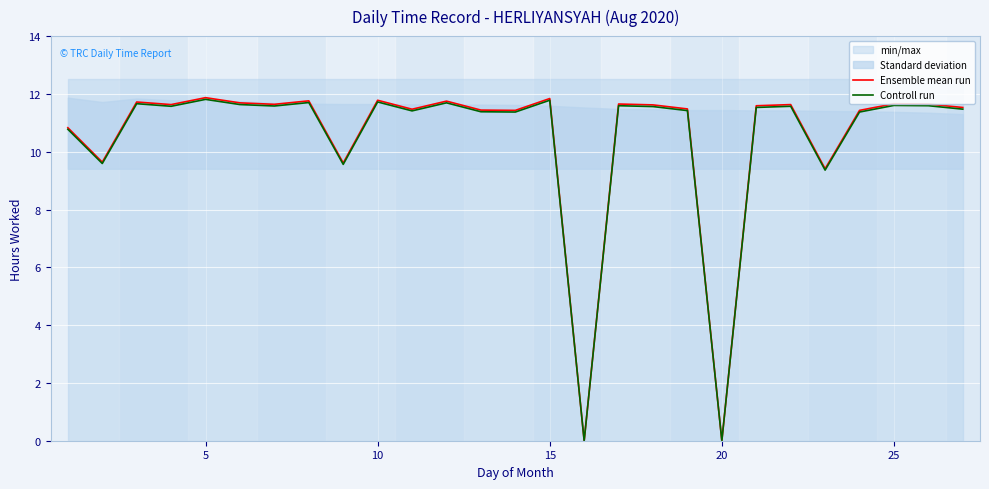

The value of Controll run at 10 is 11.7. True or false?

True